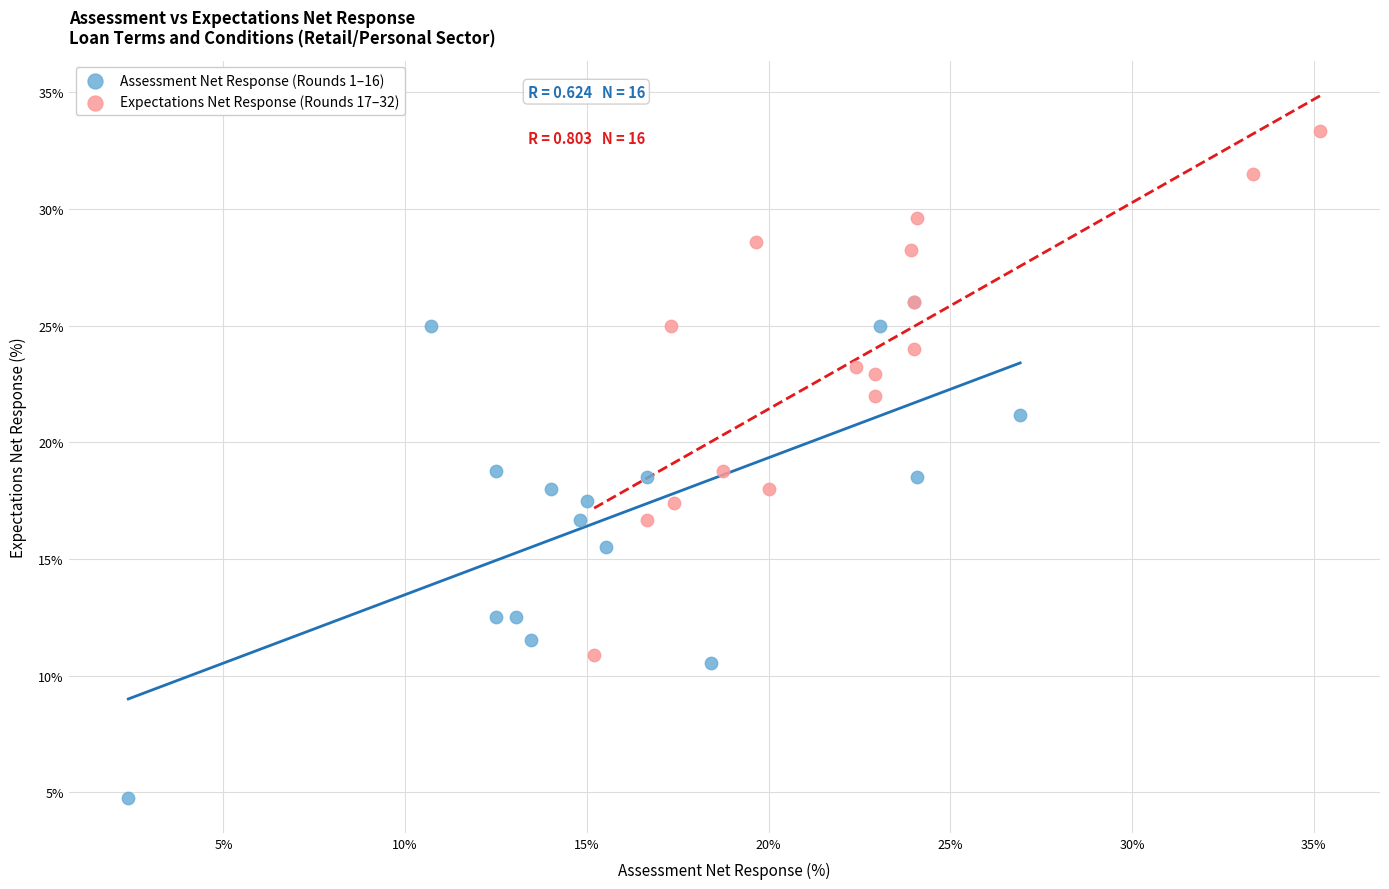

Which series has the largest Y range (max minus min)?

Expectations Net Response (Rounds 17–32)